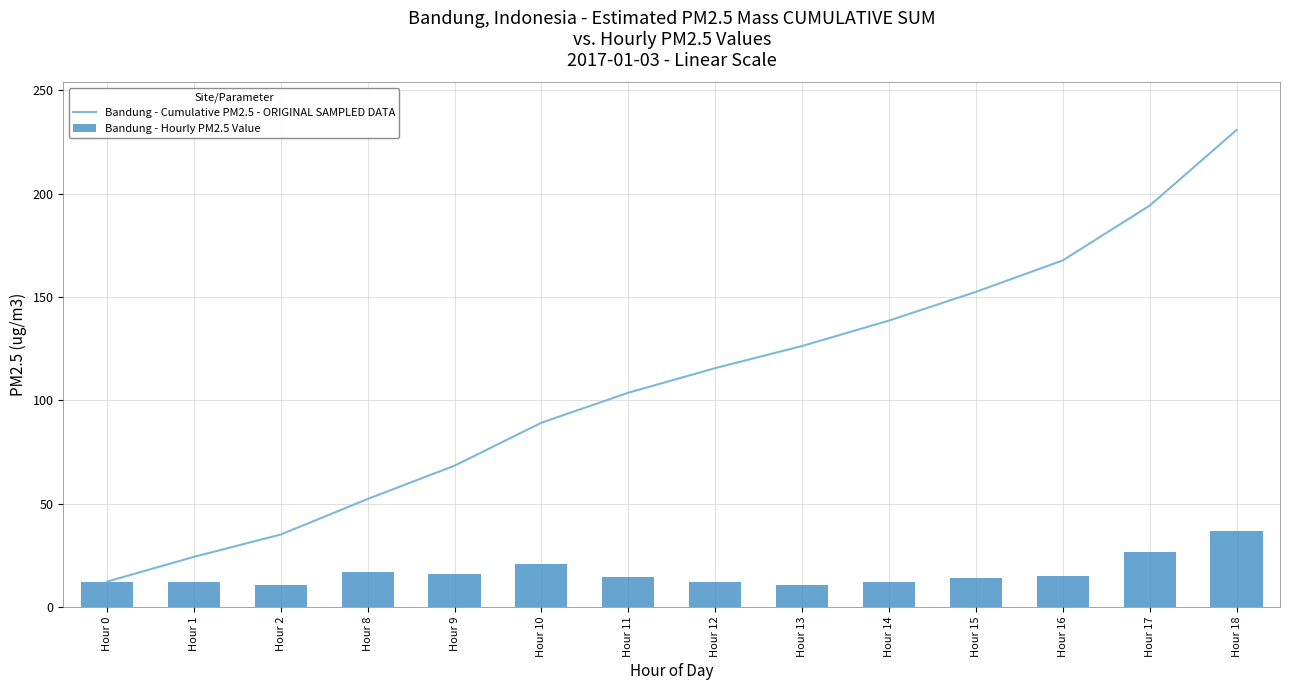

How many groups of bars are there?

14